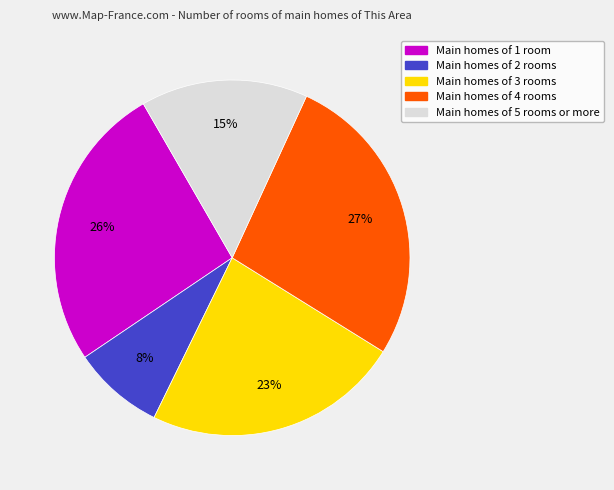

Is there any slice that represents more than half of the pie?

No